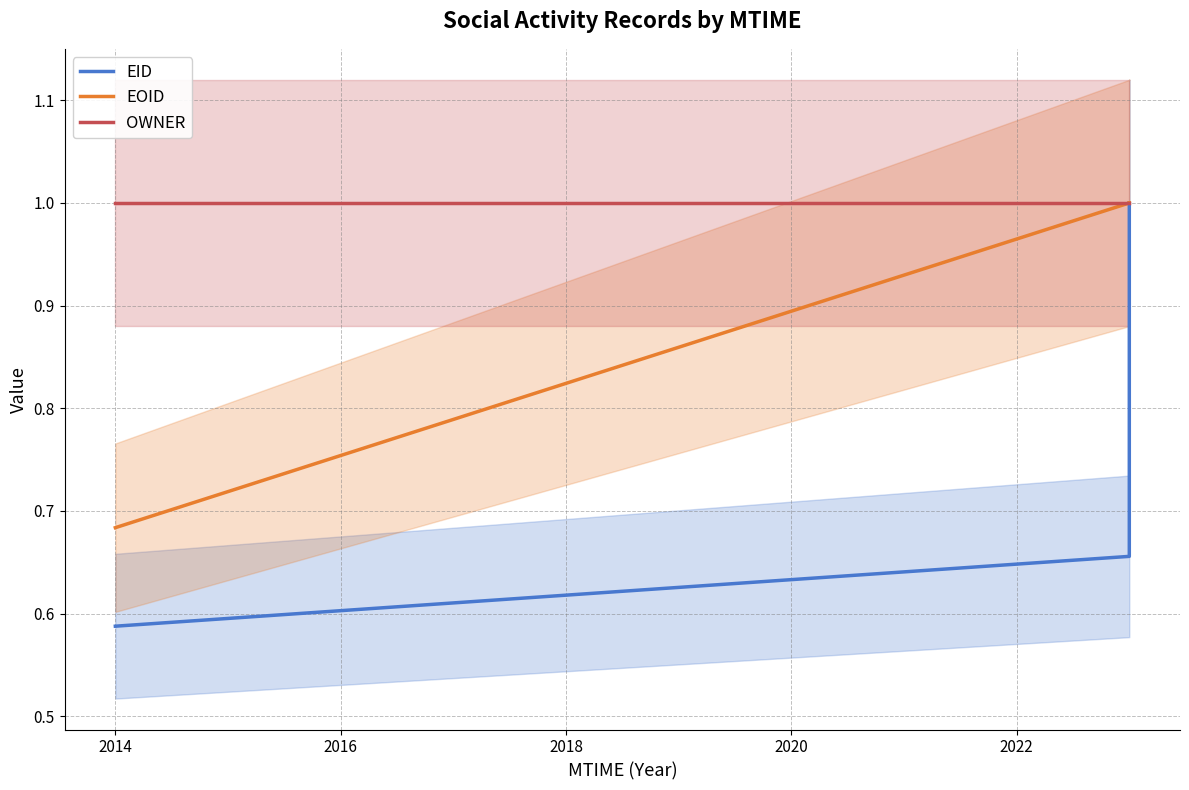

What are all the series names shown in the legend?

EID, EOID, OWNER